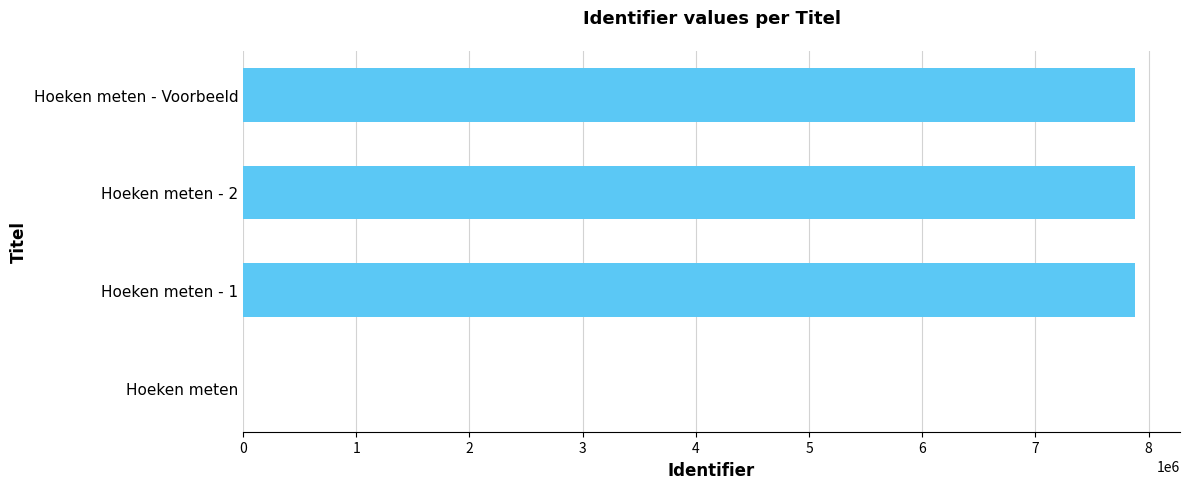

Between Hoeken meten and Hoeken meten - Voorbeeld, which is larger?

Hoeken meten - Voorbeeld